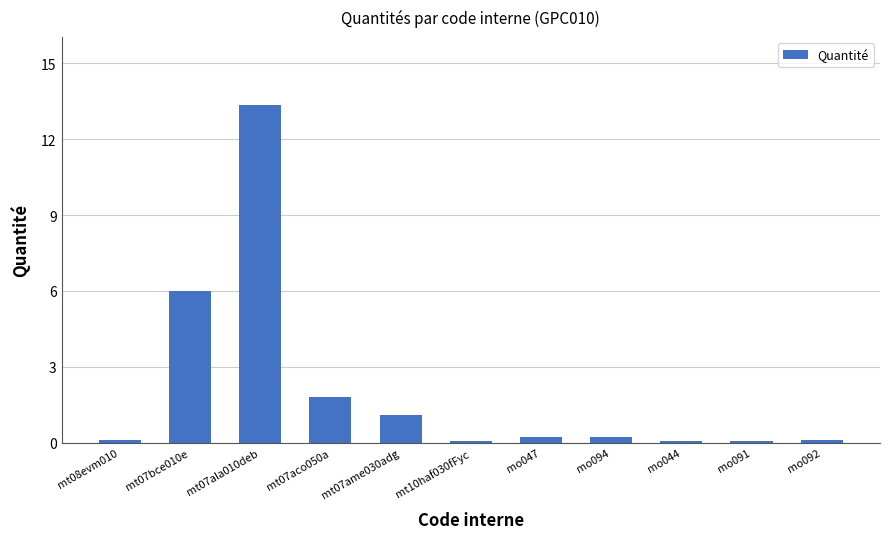

What is the difference between the maximum and minimum values?

13.3